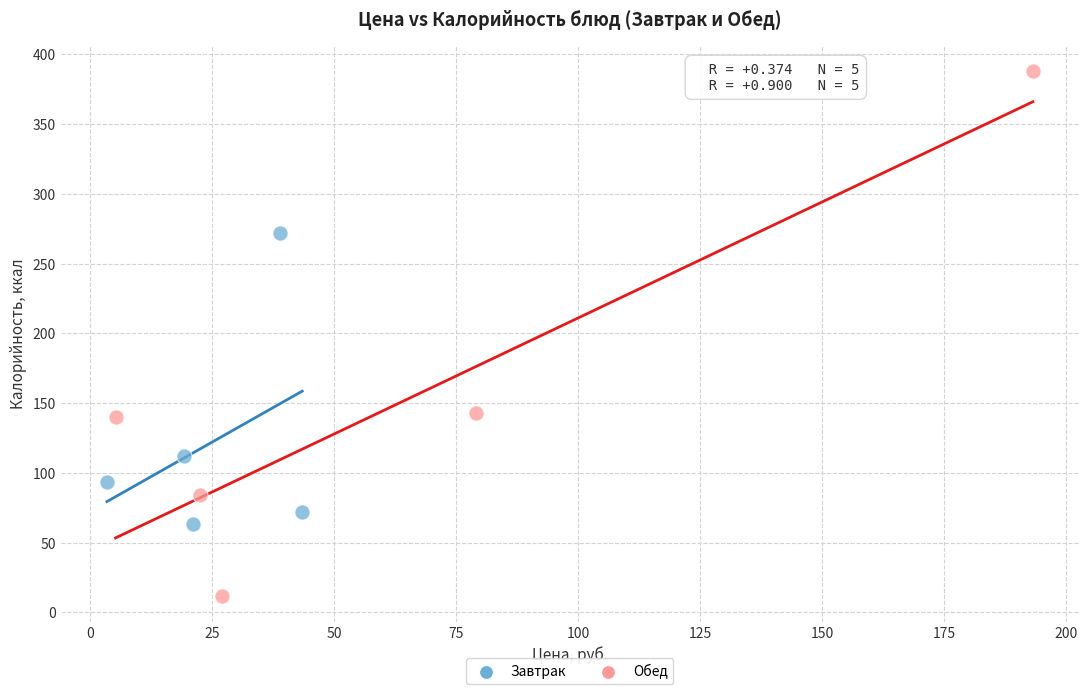

Which series has the largest Y range (max minus min)?

Обед